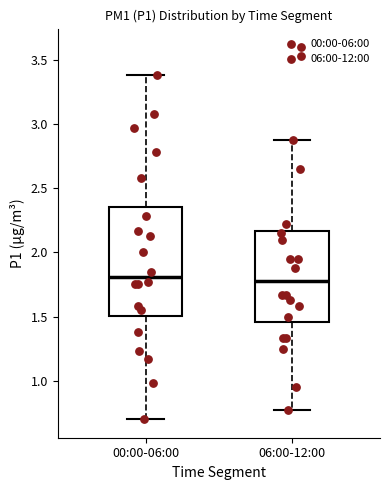

Reading left to right, transcribe this box plot: for each box, give where its median line is, the range the box spans, and where its two whiskers end, as read against the y-axis. The values are not printed on the chart, so give them approximately, as read against the axis.

00:00-06:00: median 1.80, box 1.50 to 2.35, whiskers 0.70 to 3.40
06:00-12:00: median 1.80, box 1.45 to 2.15, whiskers 0.75 to 2.90